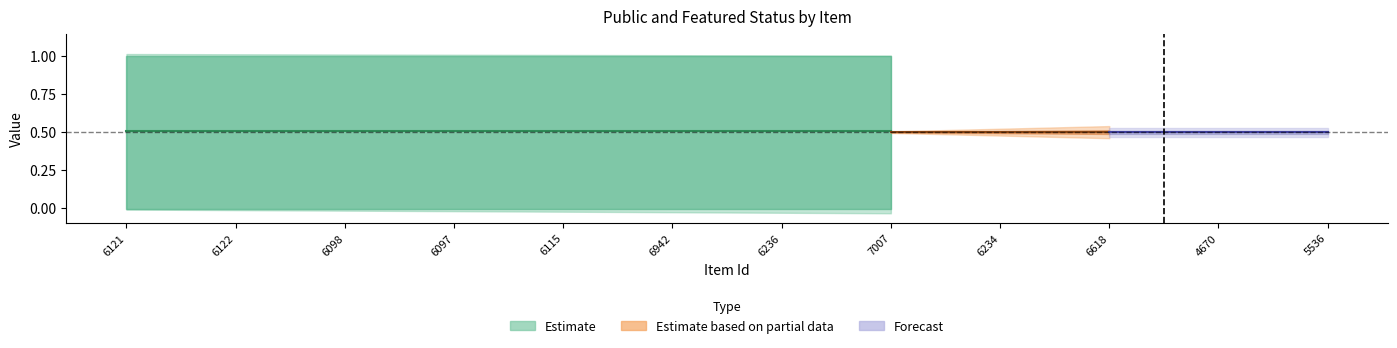

Which has a higher value, 6236 or 6234?

6236